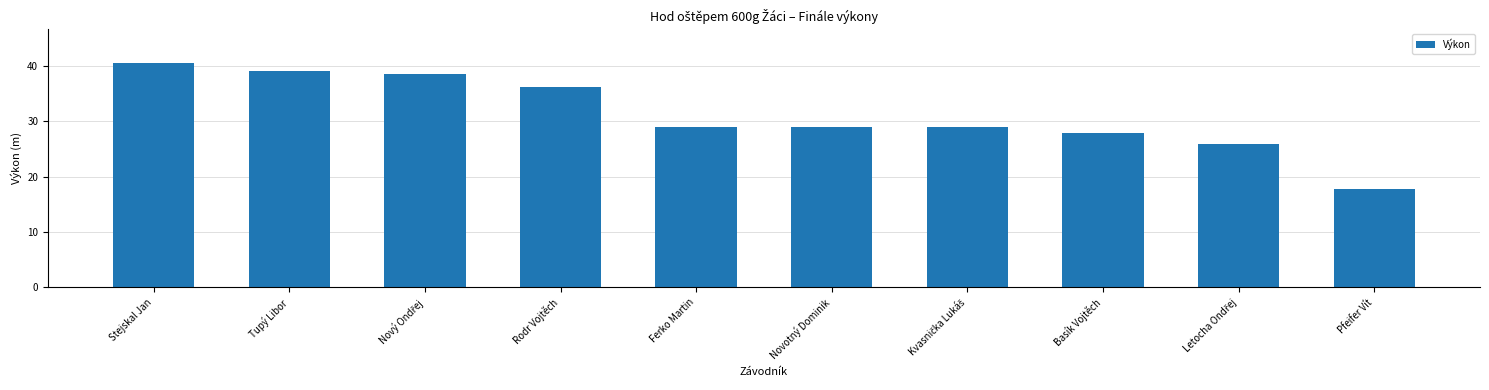

Does the chart contain any negative values?

No